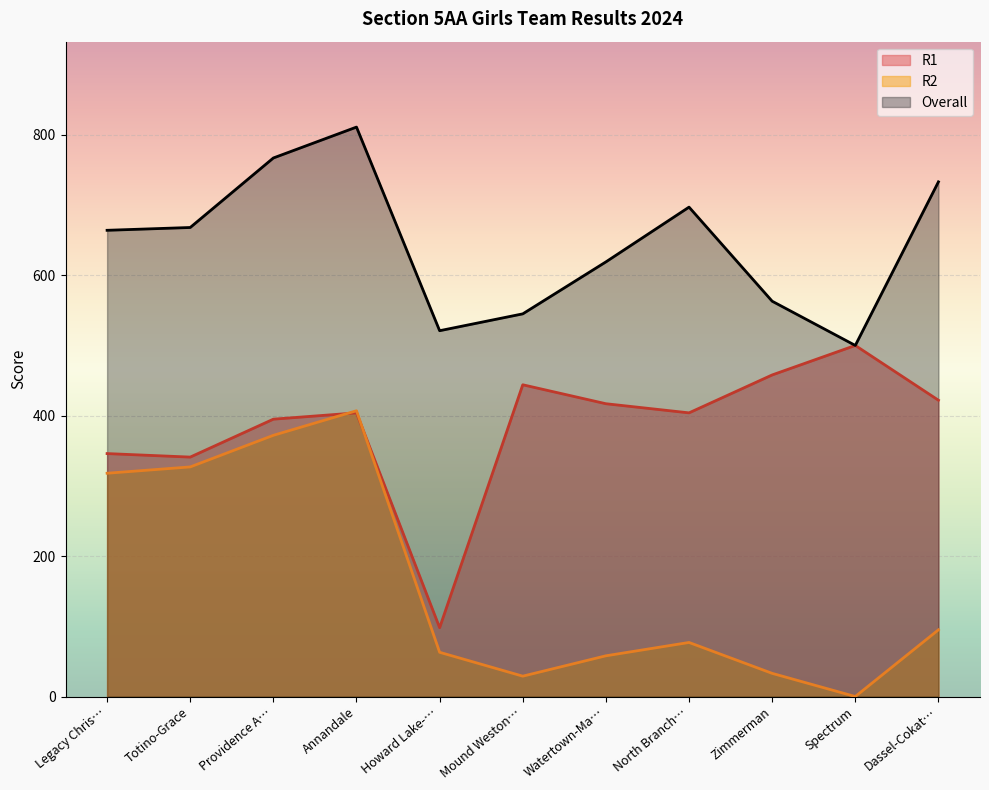

Where is the first local maximum for R2?

Annandale